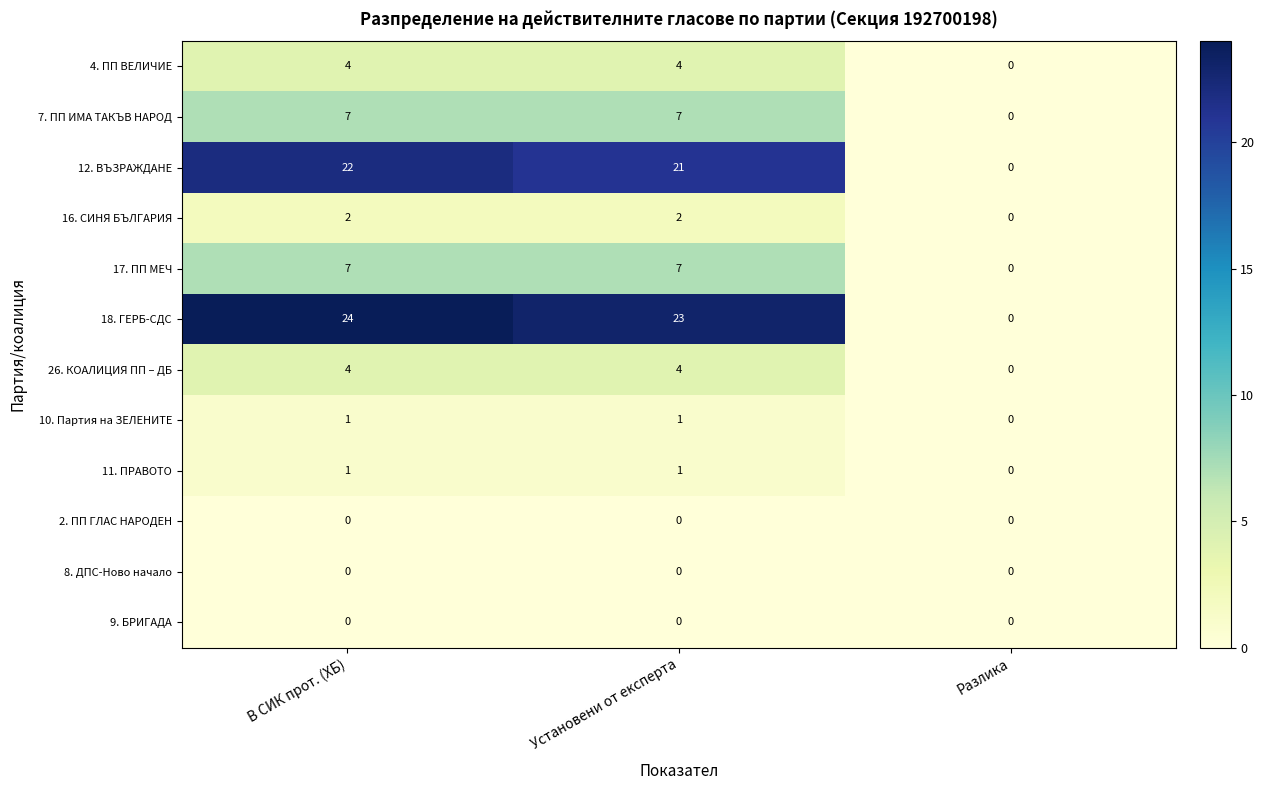

Is it true that 16. СИНЯ БЪЛГАРИЯ equals 2 at В СИК прот. (ХБ)?

True